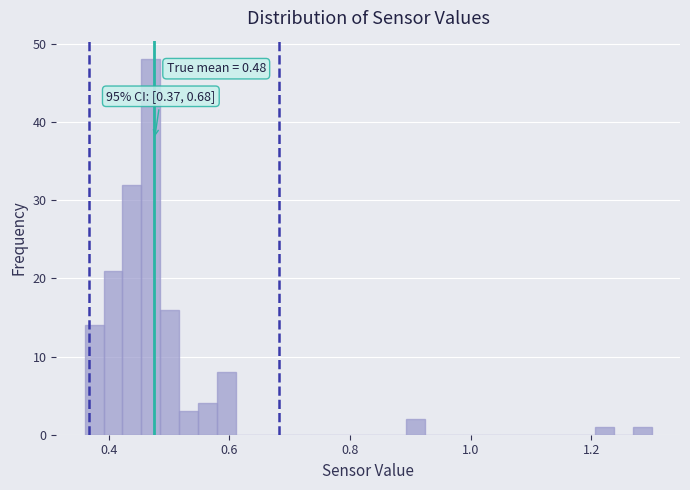

Read against the x-axis, roughly where is the centre of the tallest bar?

0.46